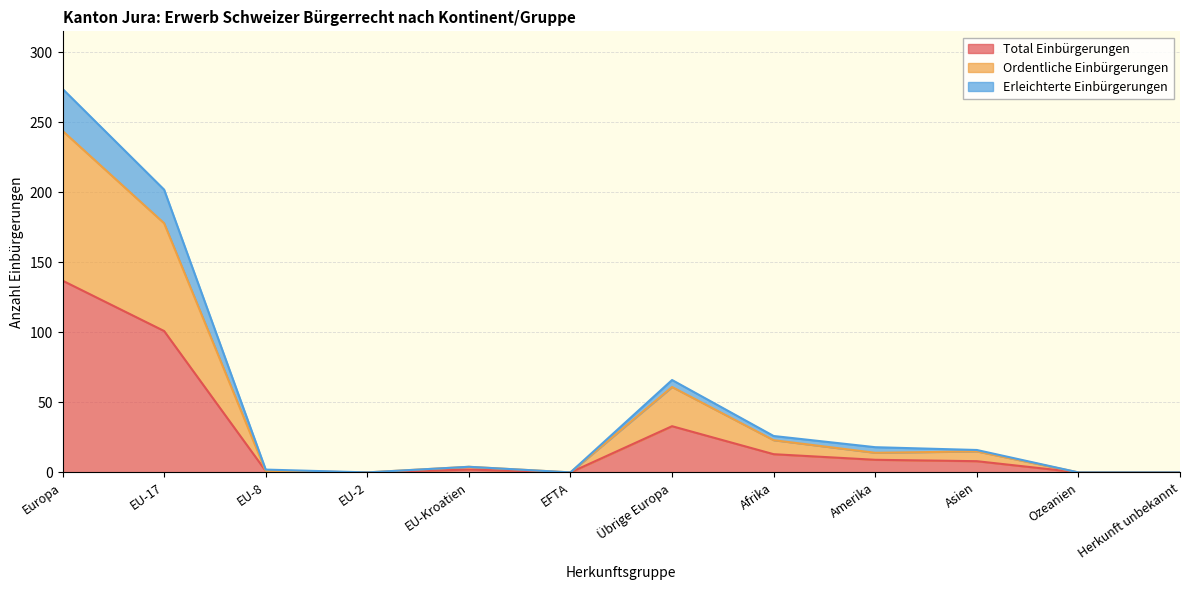

Rank the categories by Ordentliche Einbürgerungen value from highest to lowest.

Europa, EU-17, Übrige Europa, Afrika, Asien, Amerika, EU-Kroatien, EU-8, EU-2, EFTA, Ozeanien, Herkunft unbekannt